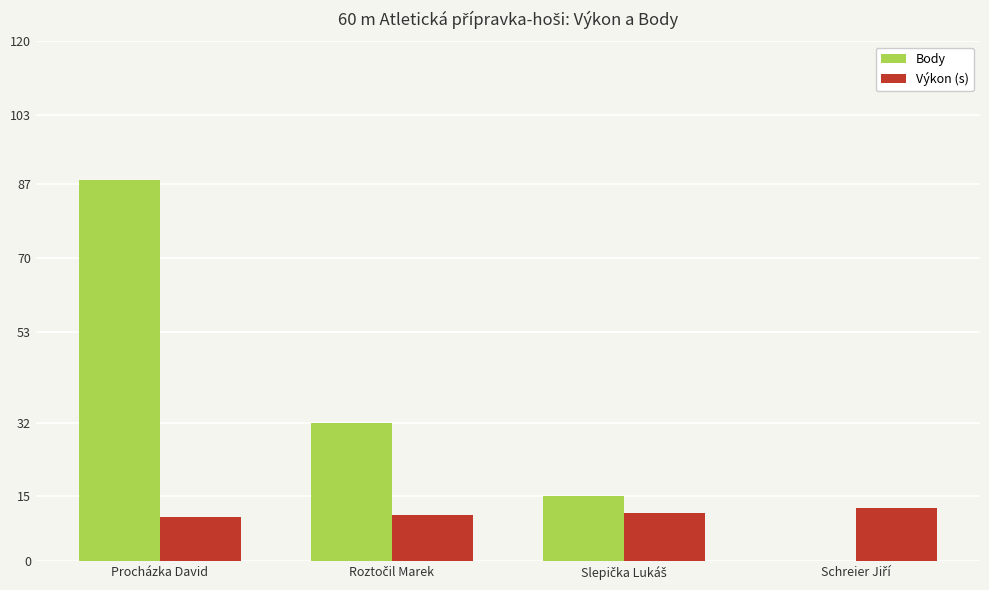

Count the number of categories in the chart.

4